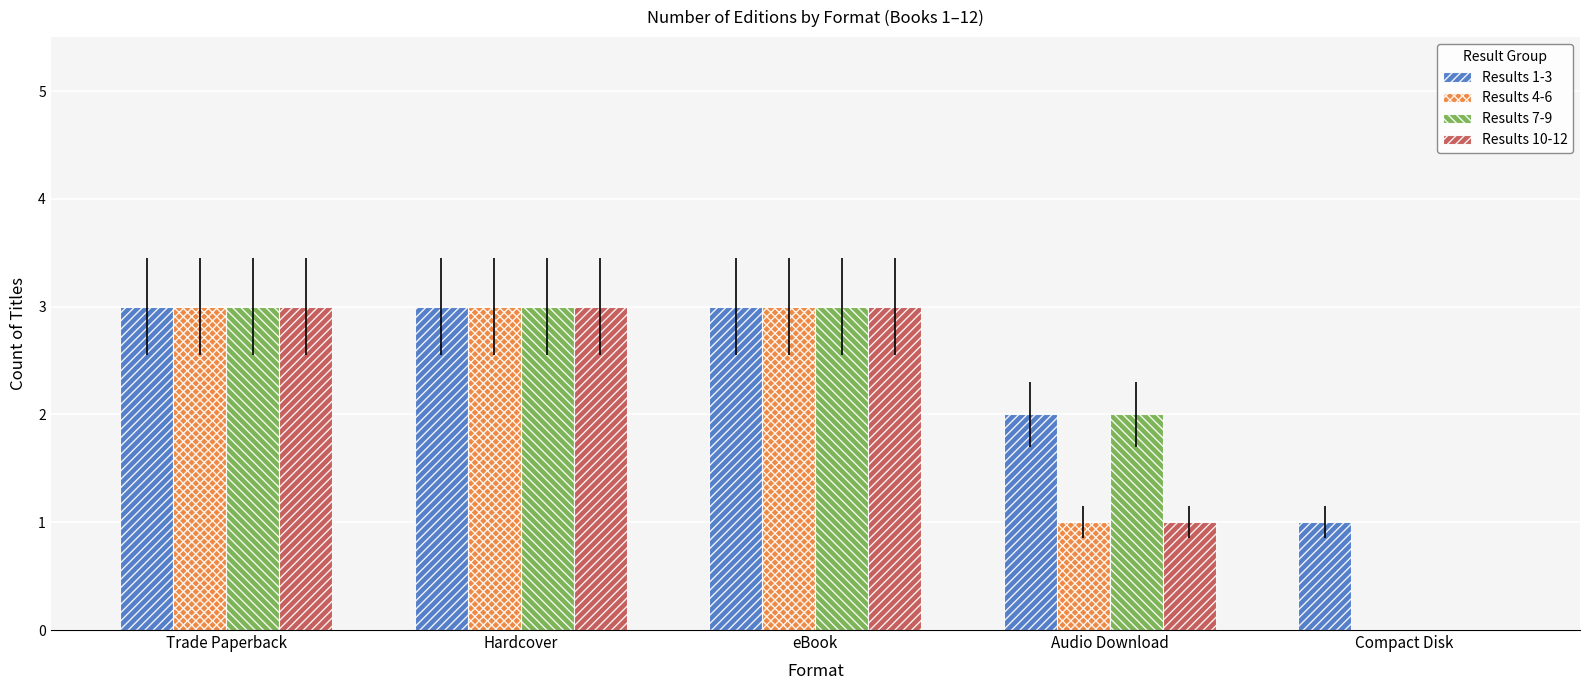

Is the value of Results 7-9 at Hardcover greater than the value of Results 1-3 at Audio Download?

Yes